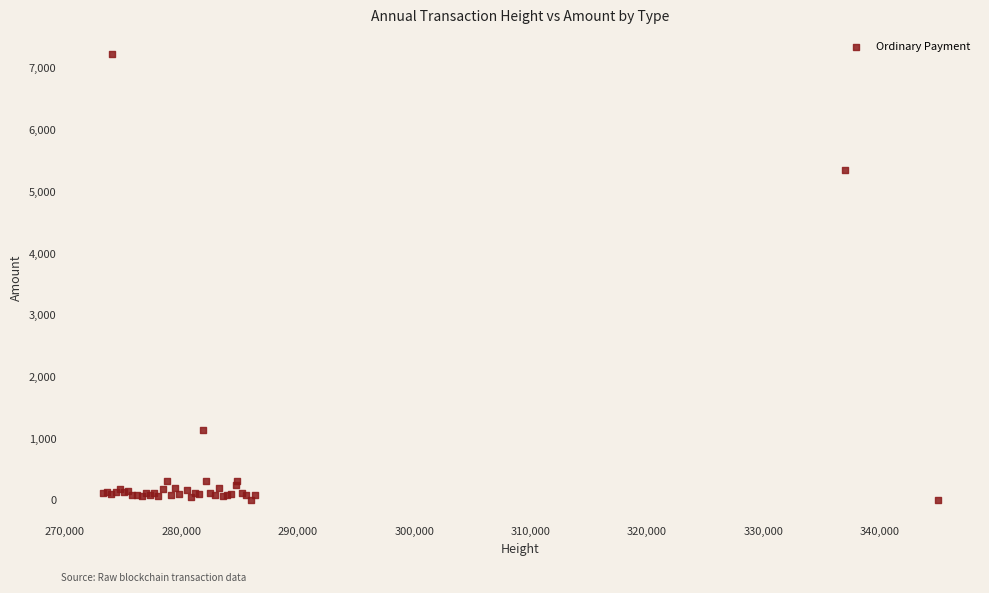

What Y value in the scatter plot is closest to 3613?

5340.0